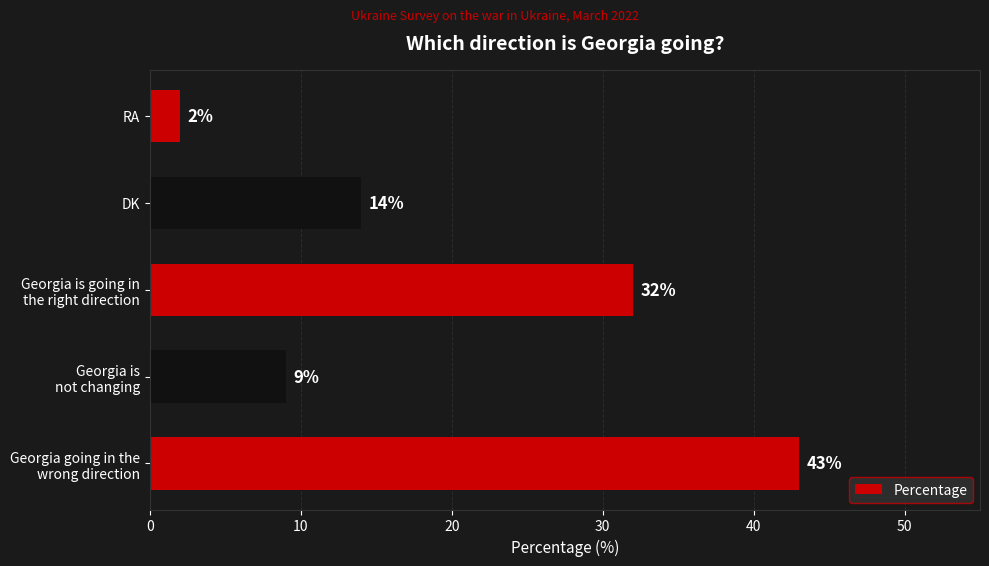

What is the minimum value shown in the chart?

2